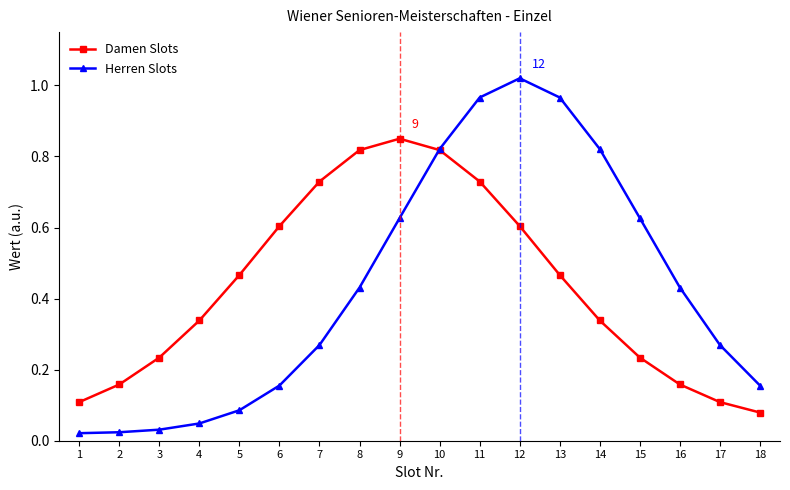

Which label corresponds to the largest value in the chart?

12